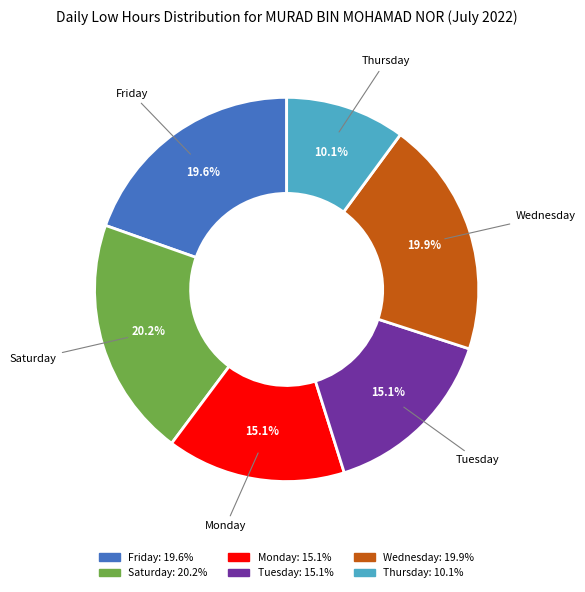

Is there a majority slice in this chart?

No